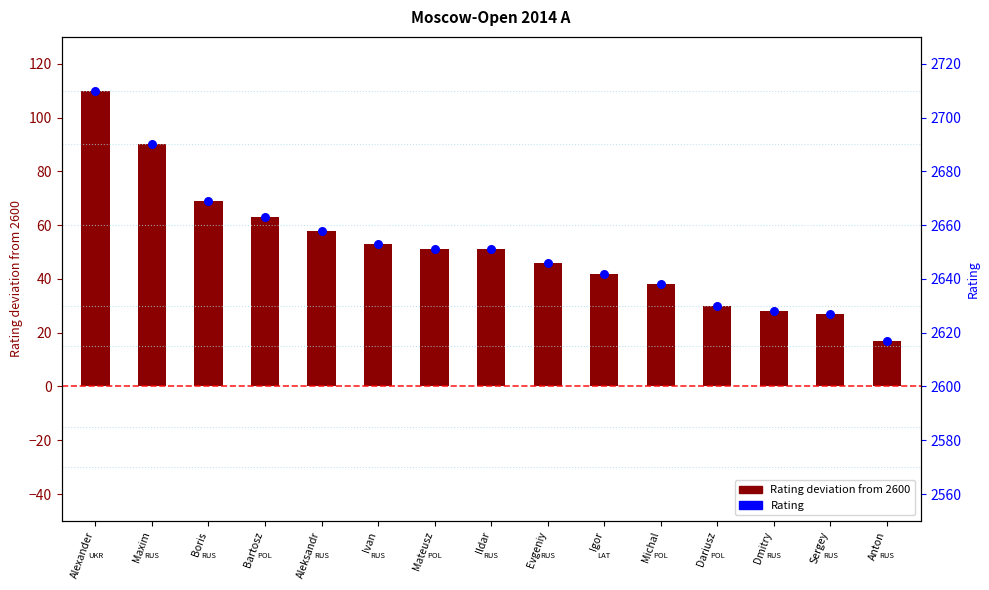

Is the value of Rating at Anton greater than the value of Rating deviation from 2600 at Sergey?

Yes